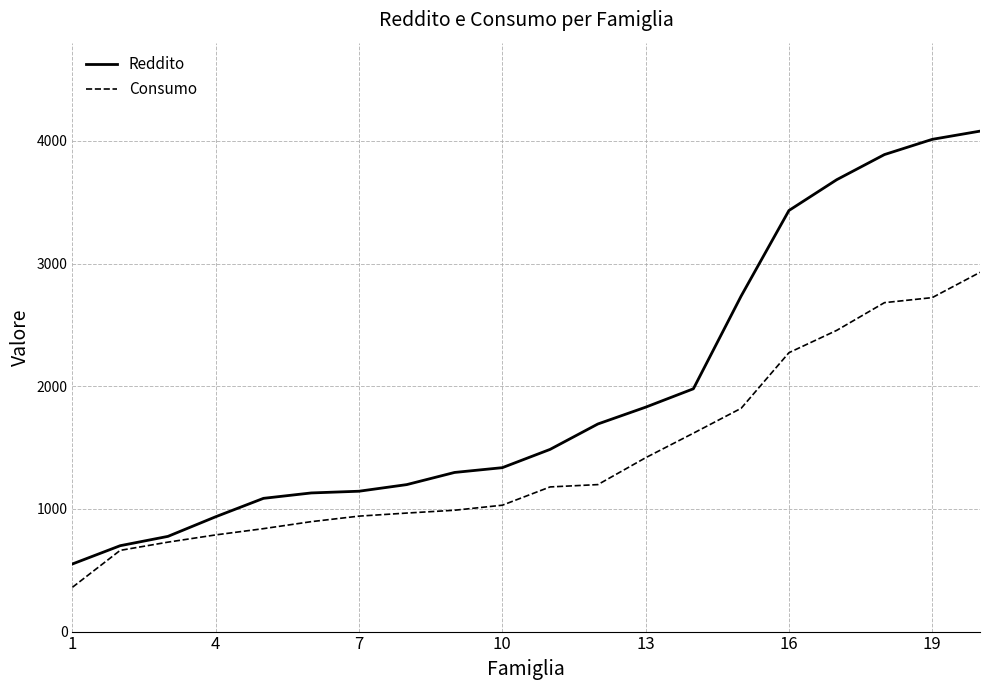

Which series has the widest spread of values?

Reddito